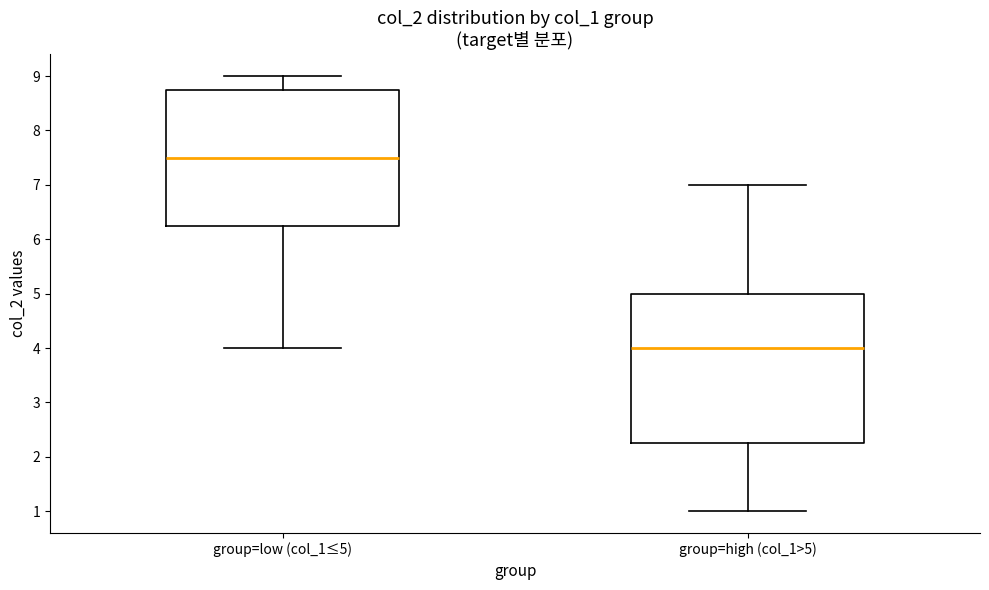

Reading left to right, read every box against the y-axis: the position of its median line, the range the box covers, and the ends of its whiskers. The values are not printed on the chart, so give them approximately, as read against the axis.

group=low (col_1≤5): median 7.5, box 6.3 to 8.8, whiskers 4.0 to 9.0
group=high (col_1>5): median 4.0, box 2.3 to 5.0, whiskers 1.0 to 7.0